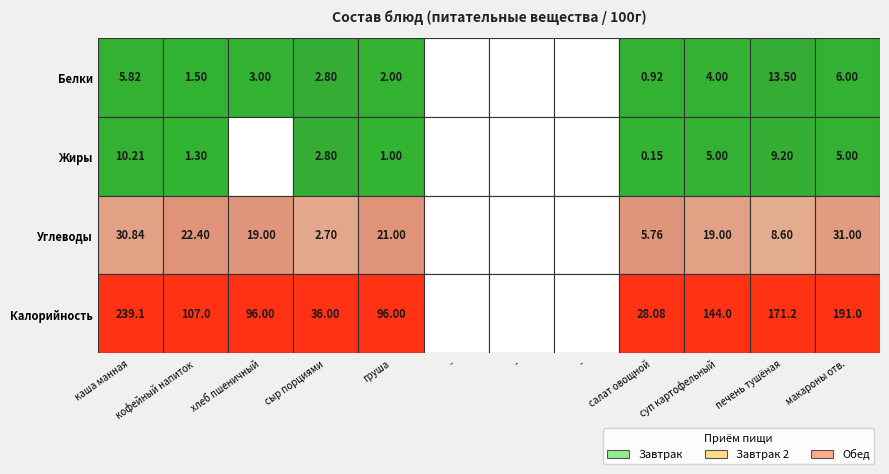

What is the difference between the Обед values at 1 and 3?

47.0